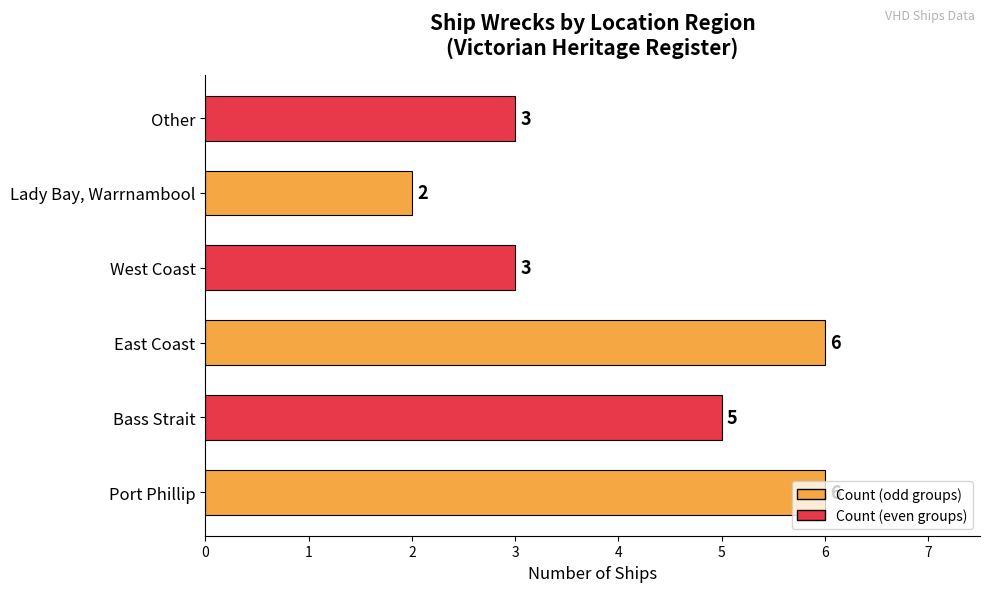

Between Bass Strait and Port Phillip, which is larger?

Port Phillip